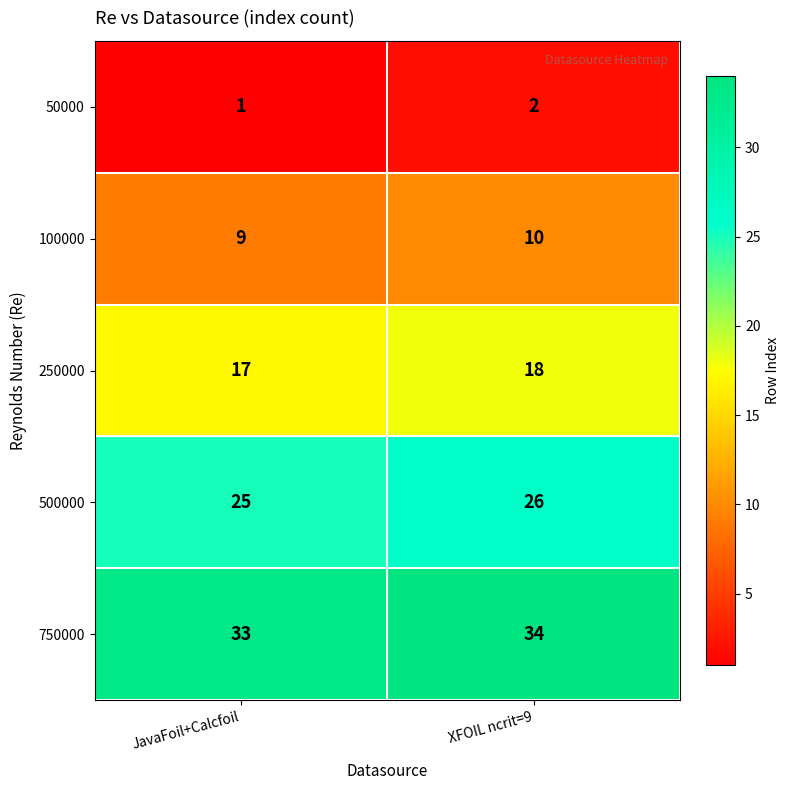

What is the highest value of the 500000 series?

26